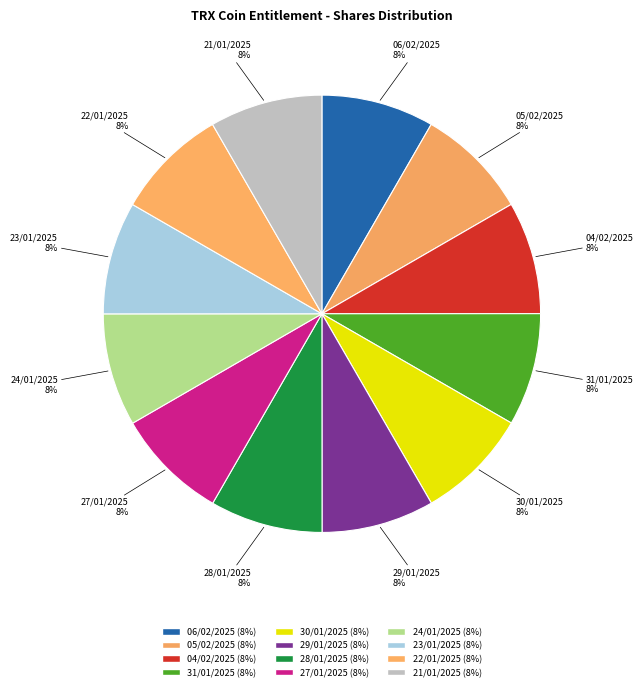

Is 24/01/2025 the majority of the pie?

No